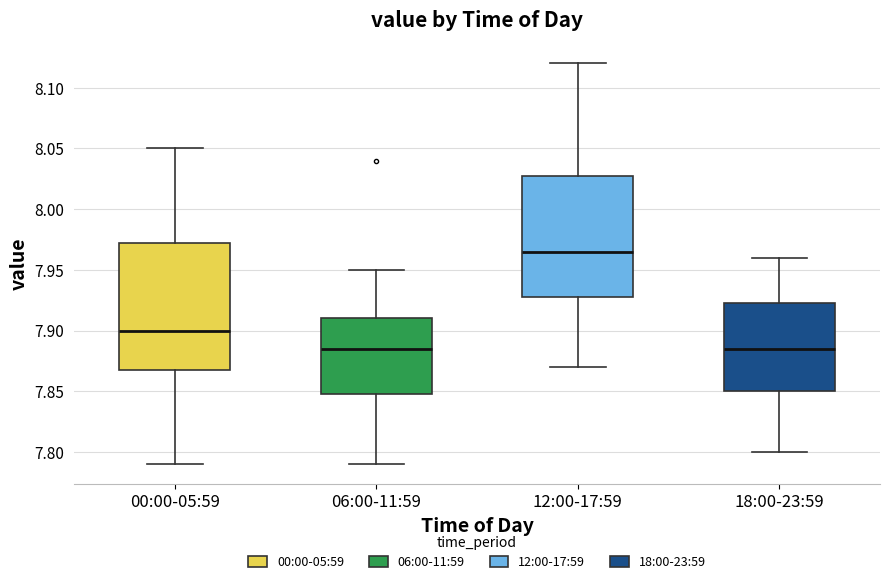

Reading left to right, transcribe this box plot: for each box, give where its median line is, the range the box spans, and where its two whiskers end, as read against the y-axis. The values are not printed on the chart, so give them approximately, as read against the axis.

00:00-05:59: median 7.900, box 7.870 to 7.975, whiskers 7.790 to 8.050
06:00-11:59: median 7.885, box 7.850 to 7.910, whiskers 7.790 to 7.950
12:00-17:59: median 7.965, box 7.930 to 8.030, whiskers 7.870 to 8.120
18:00-23:59: median 7.885, box 7.850 to 7.925, whiskers 7.800 to 7.960